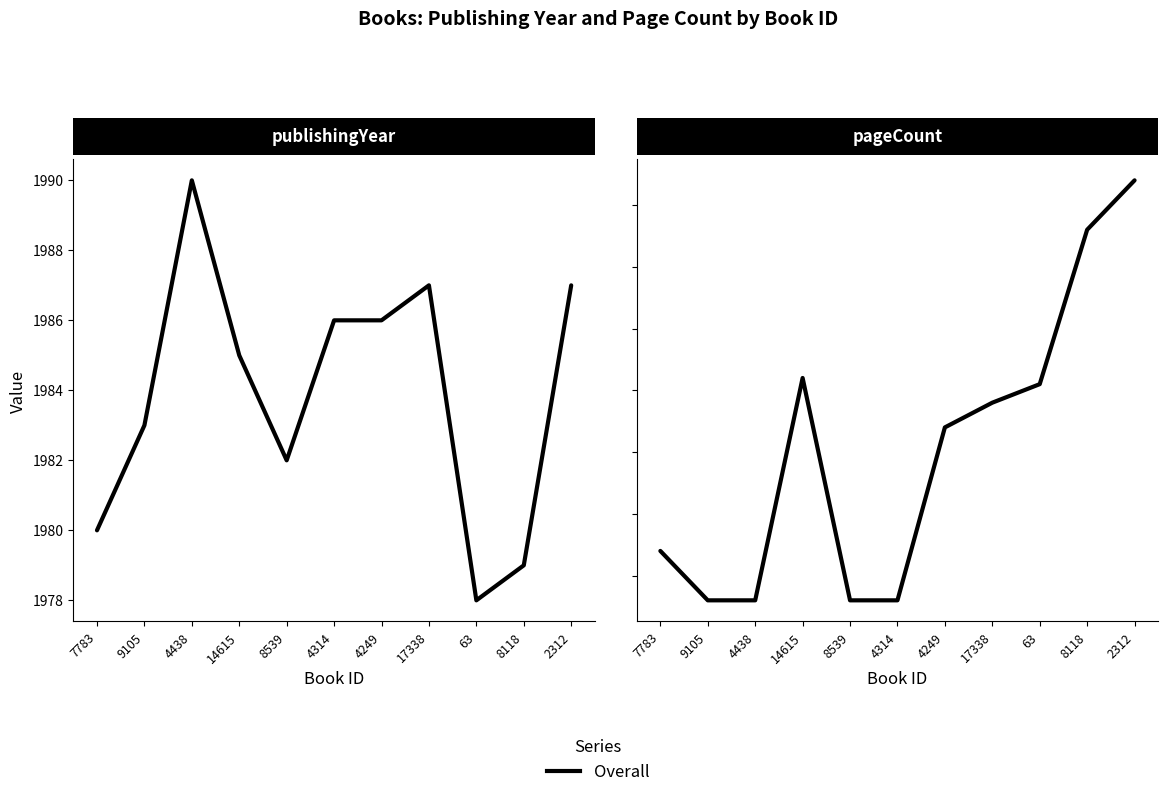

True or false: pageCount and publishingYear cross at least once.

False